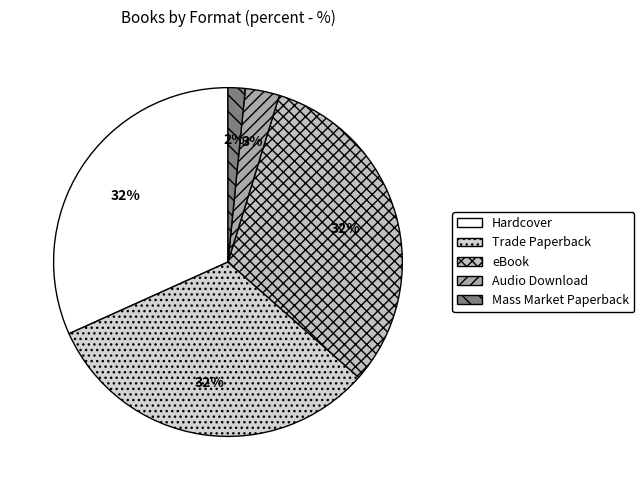

How many slices are in this pie chart?

5